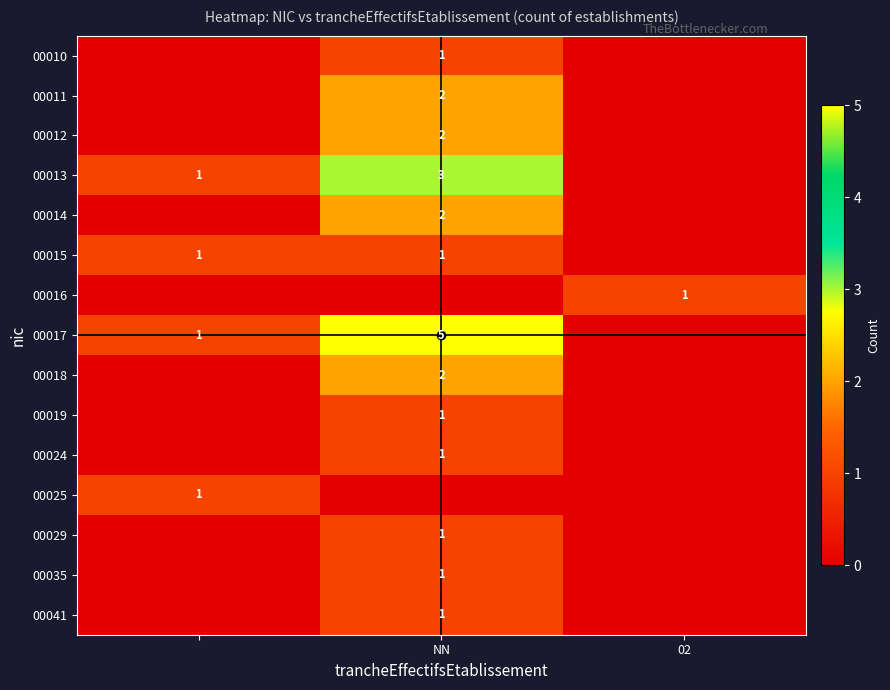

The 00012 series shows 3 at NN. True or false?

False